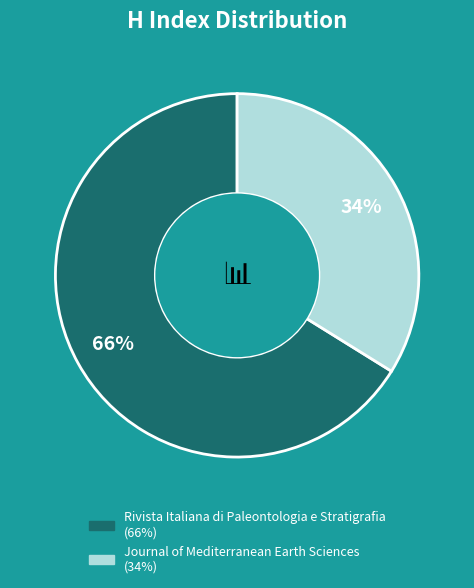

The Rivista Italiana di Paleontologia e Stratigrafia slice represents 66% of the pie. True or false?

True